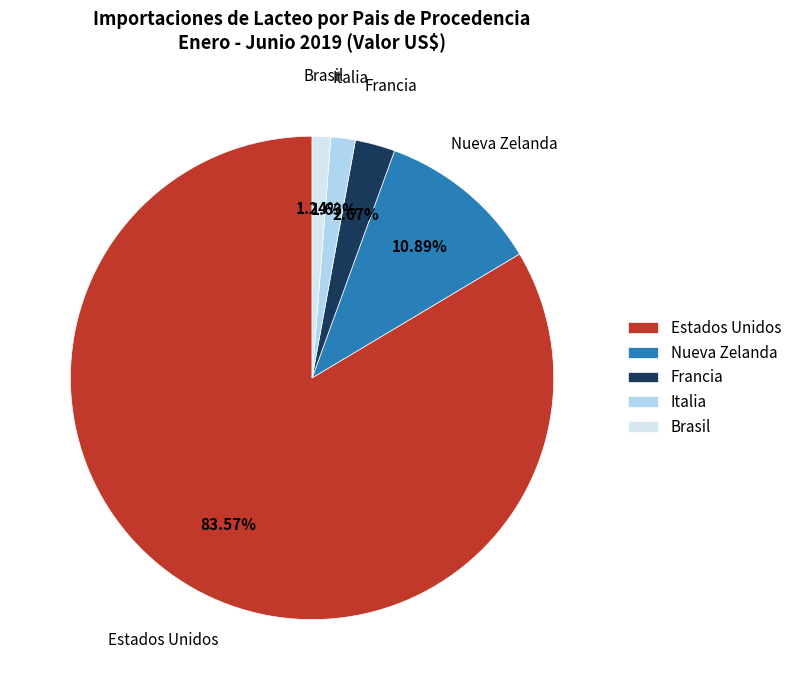

How many slices are in this pie chart?

5